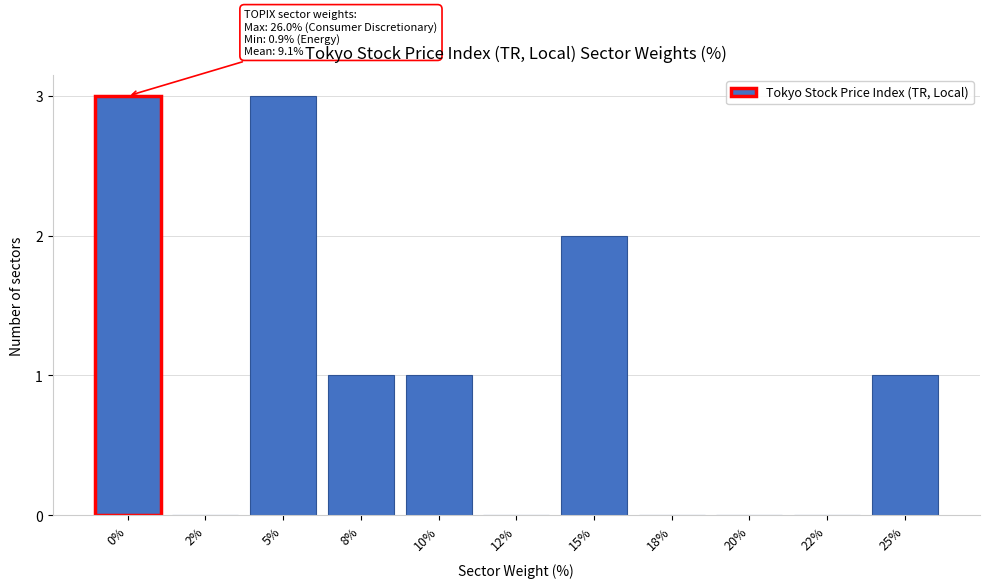

Reading right to left, transcribe all the data shown in this chart.

25%=1	22%=0	20%=0	18%=0	15%=2	12%=0	10%=1	8%=1	5%=3	2%=0	0%=3